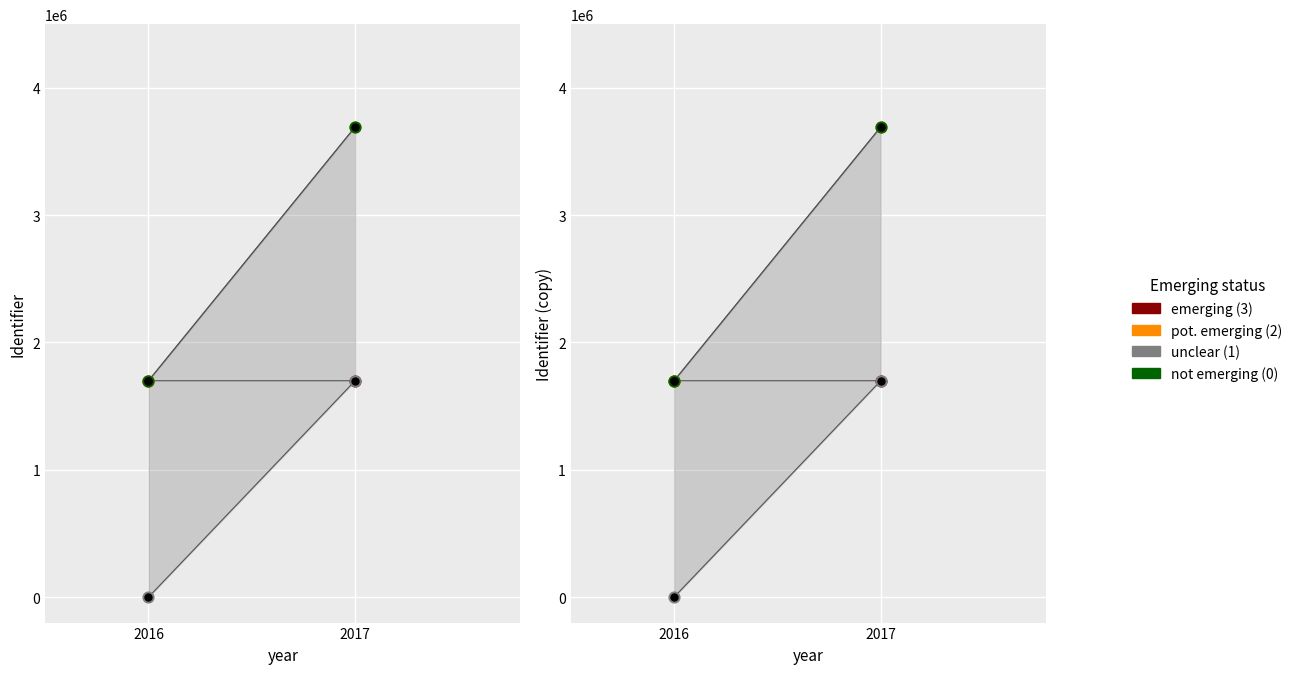

At which category is the sum across all series the highest?

2017